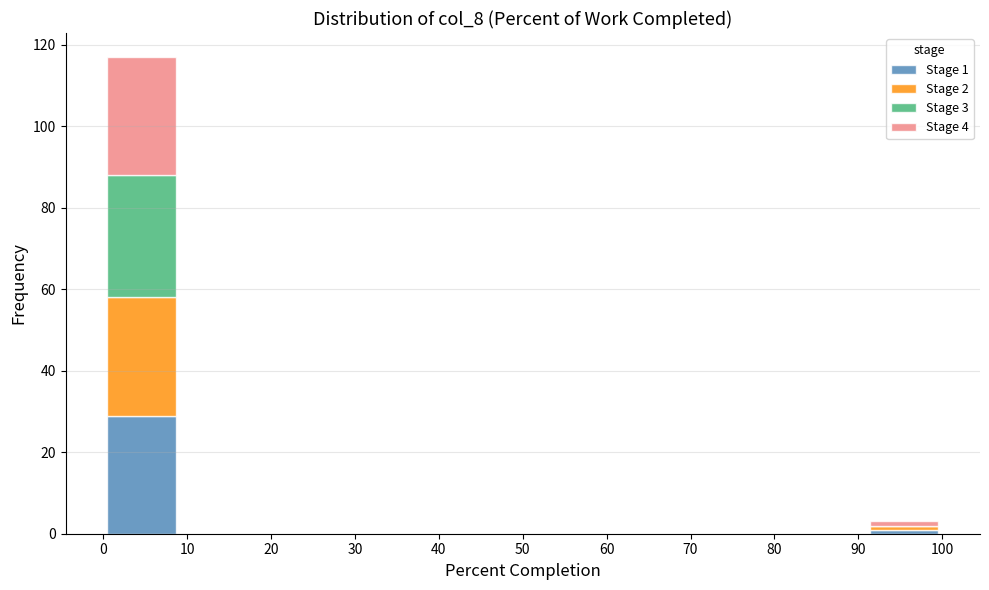

Which range on the x-axis has the tallest stacked bar (by total height)?

0 to 9